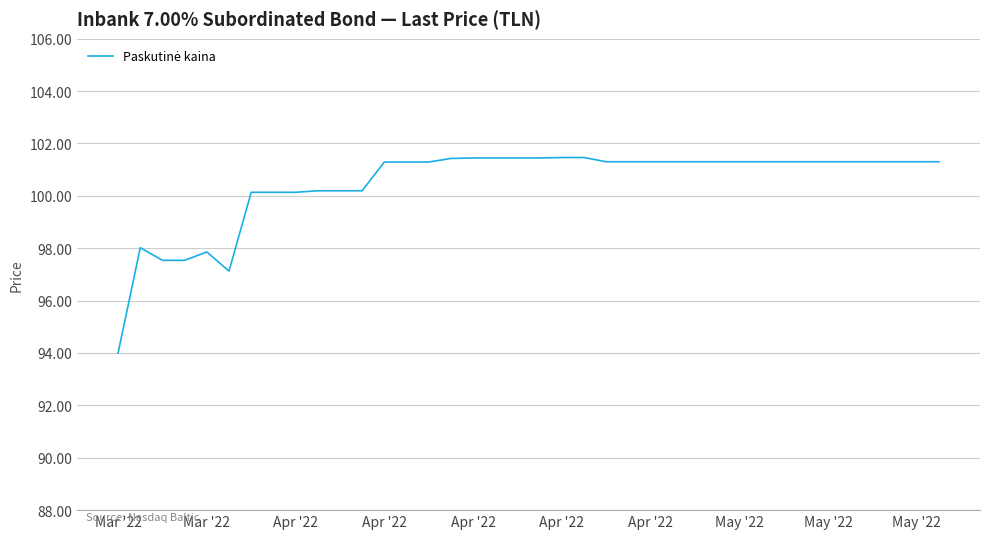

How many categories are shown in the chart?

38